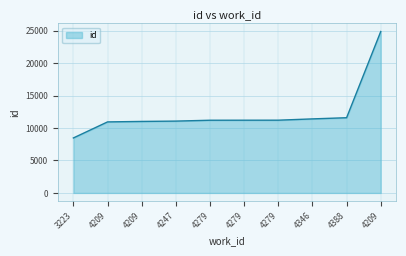

How many lines are shown in the chart?

1